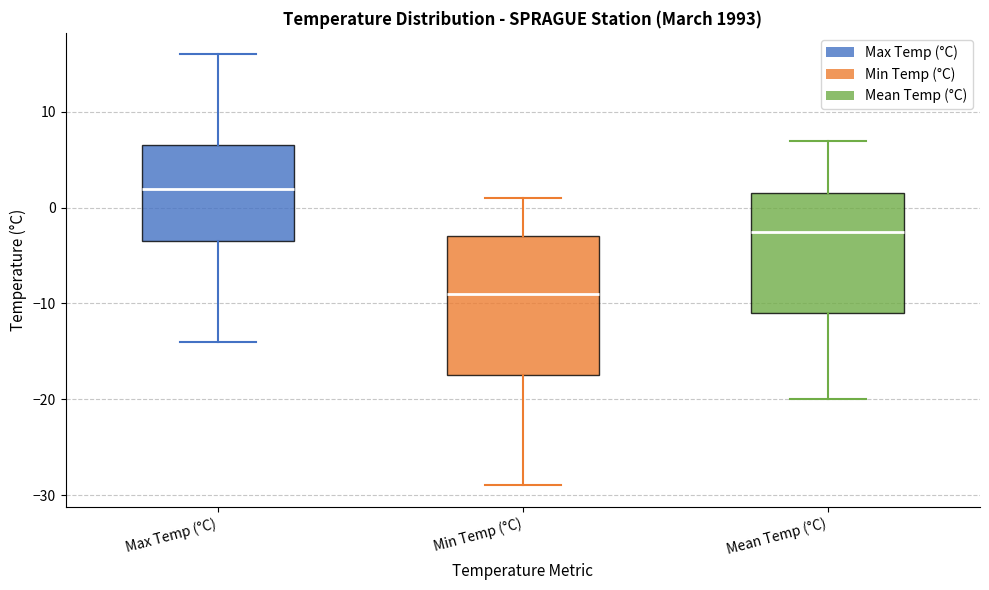

Reading left to right, read every box against the y-axis: the position of its median line, the range the box covers, and the ends of its whiskers. The values are not printed on the chart, so give them approximately, as read against the axis.

Max Temp (°C): median 2, box -3 to 7, whiskers -14 to 16
Min Temp (°C): median -9, box -17 to -3, whiskers -29 to 1
Mean Temp (°C): median -2, box -11 to 2, whiskers -20 to 7